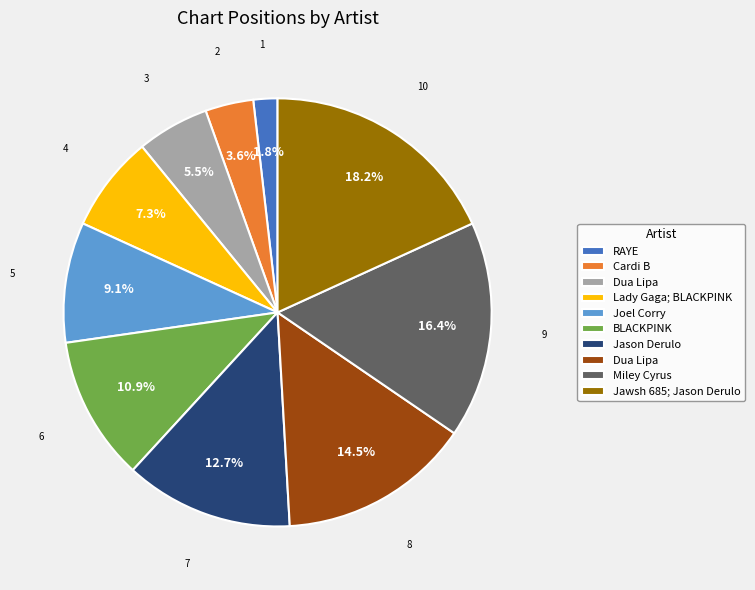

Is there a majority slice in this chart?

No